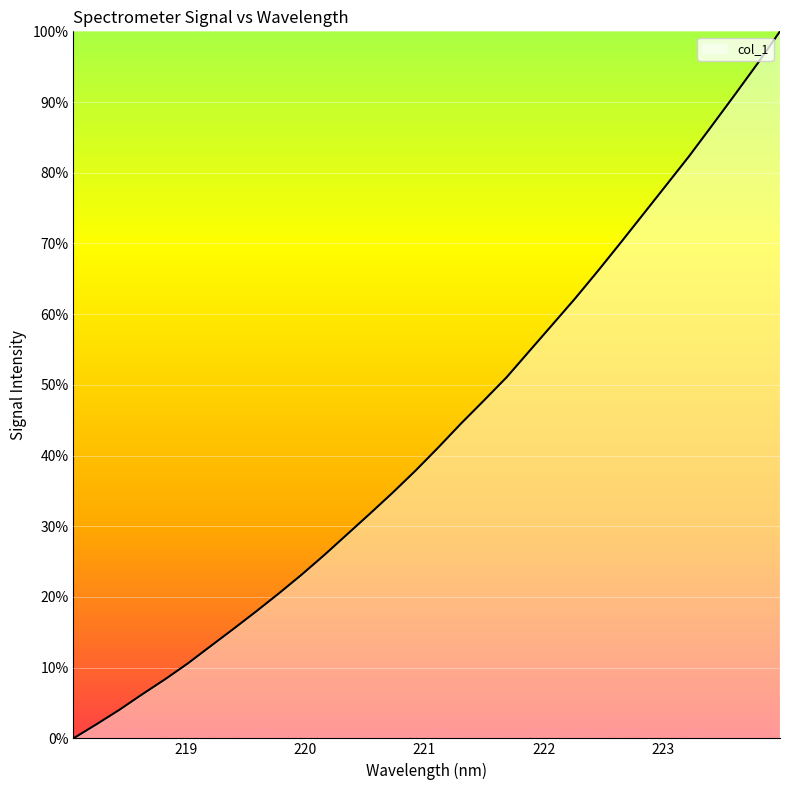

What is the difference between the maximum and minimum values?

100.0